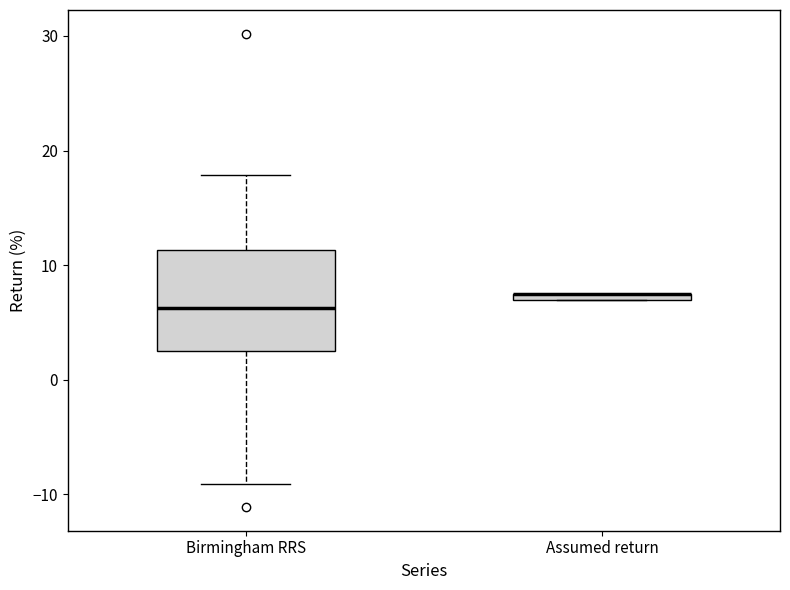

Comparing the boxes themselves (not the whiskers), which one is the tallest?

Birmingham RRS